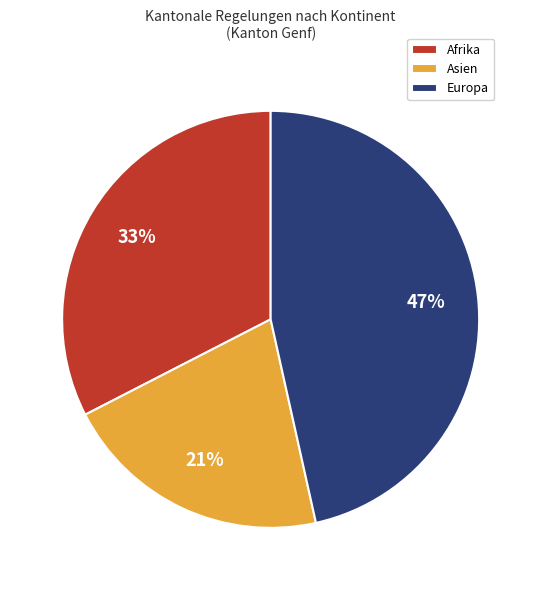

Is it true that Asien is 21% of the pie?

True